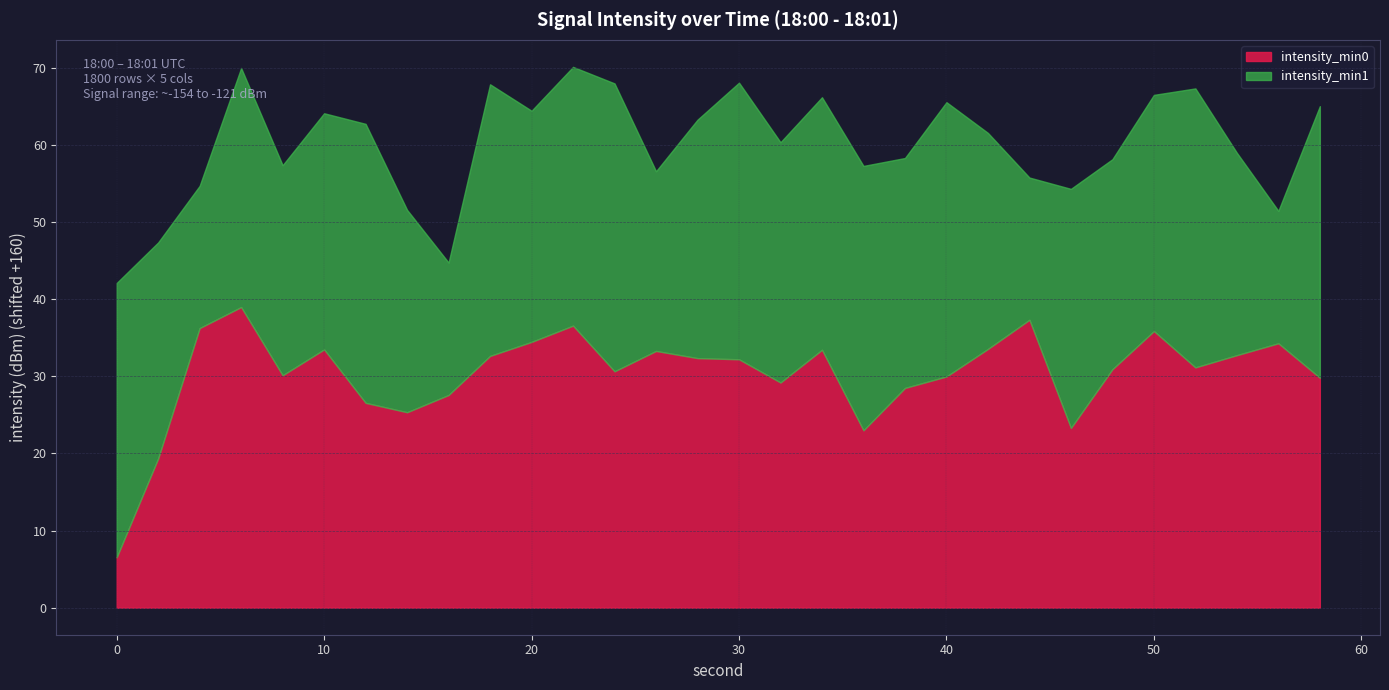

What is the sum of all intensity_min1 values?

-3910.2